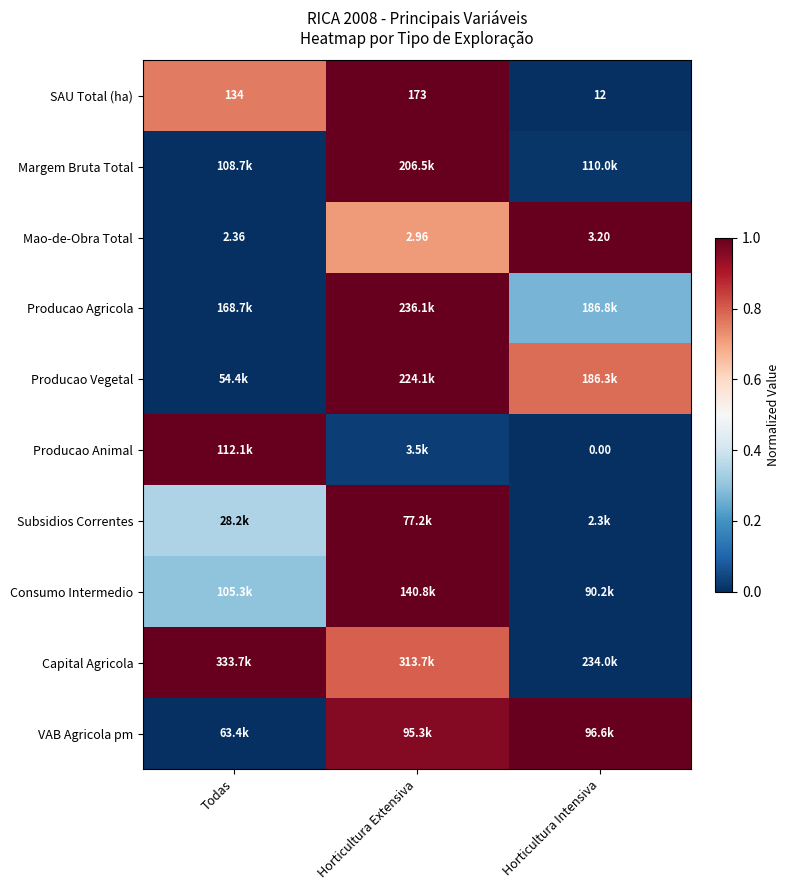

What is the difference between the highest and lowest values at Horticultura Intensiva?

1.0